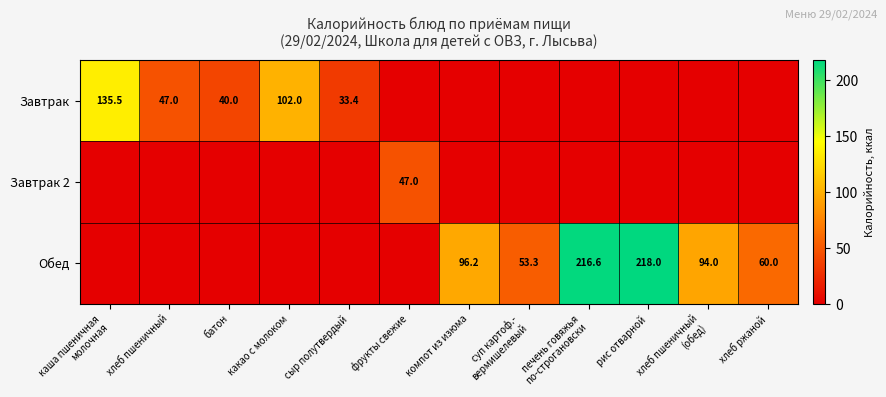

True or false: Завтрак has a value of 40.0 at батон.

True